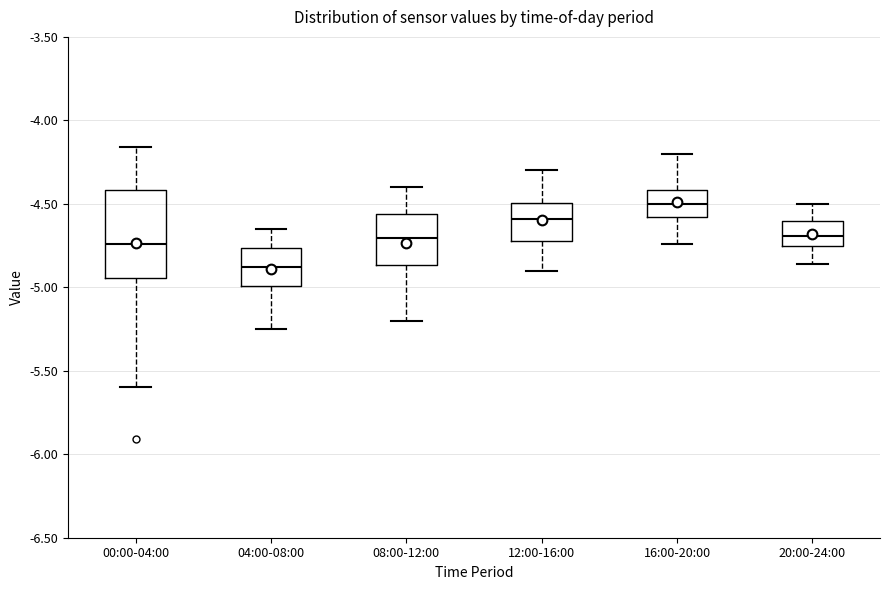

Which box is the tallest, from its lower edge to its upper edge?

00:00-04:00